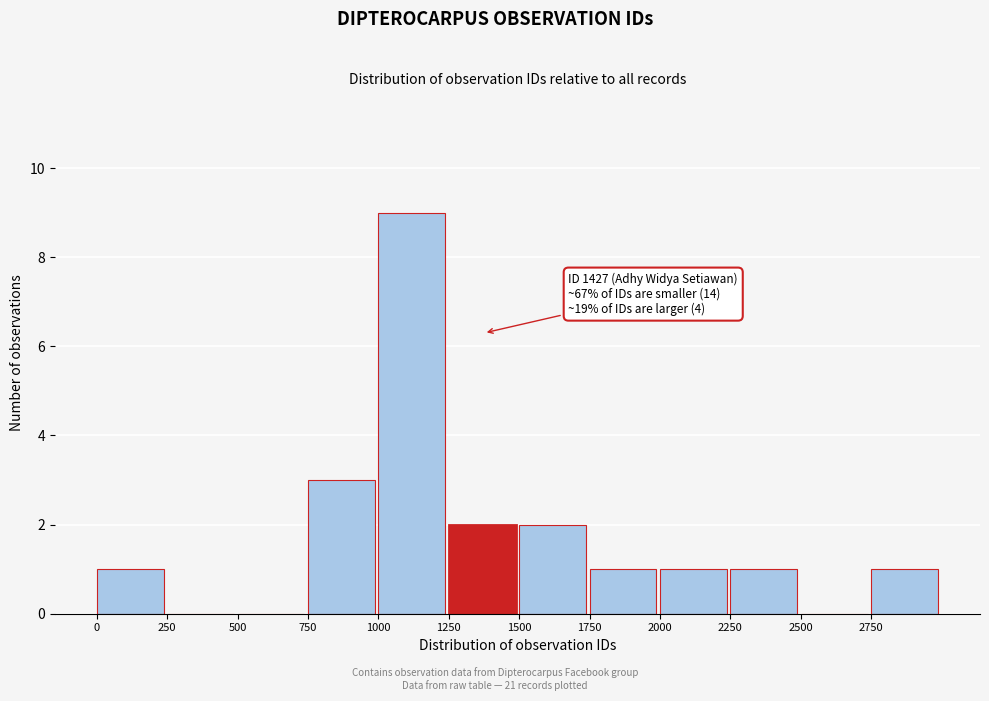

Which range on the x-axis has the tallest bar?

1000 to 1250